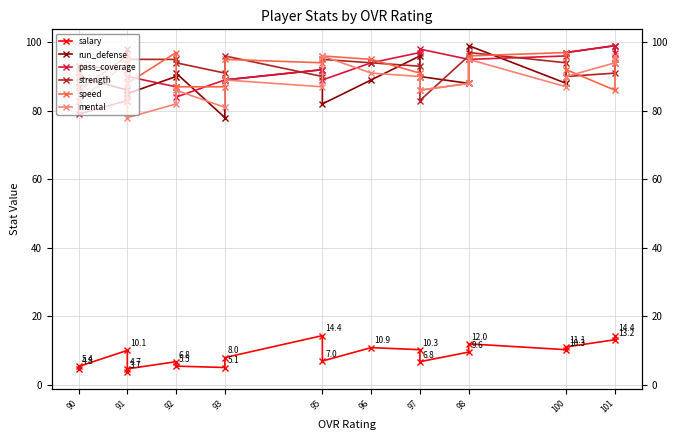

What are all the series names shown in the legend?

salary, run_defense, pass_coverage, strength, speed, mental